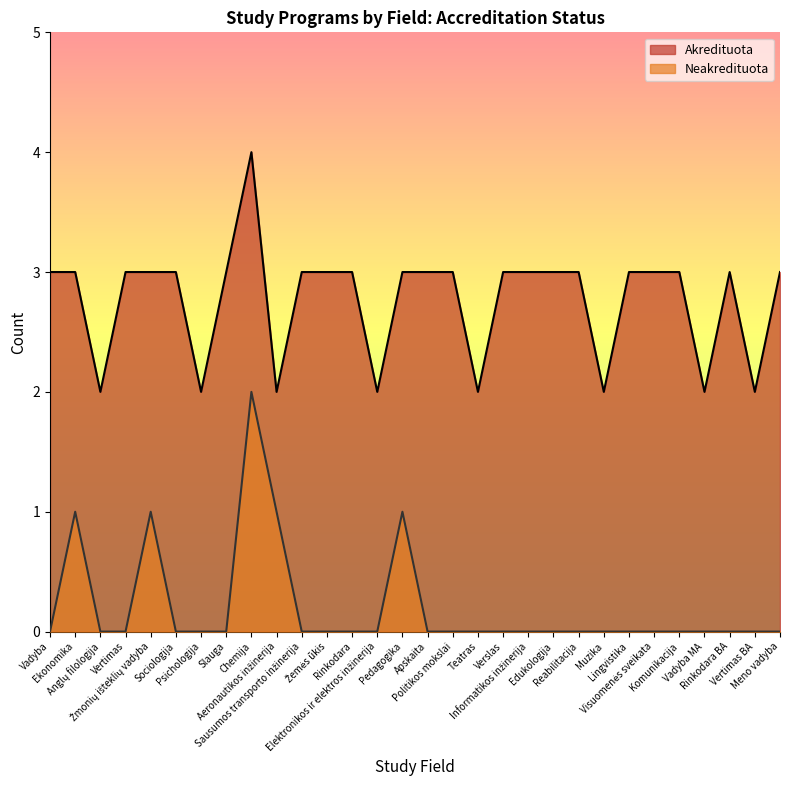

True or false: Neakredituota and Akredituota cross at least once.

False